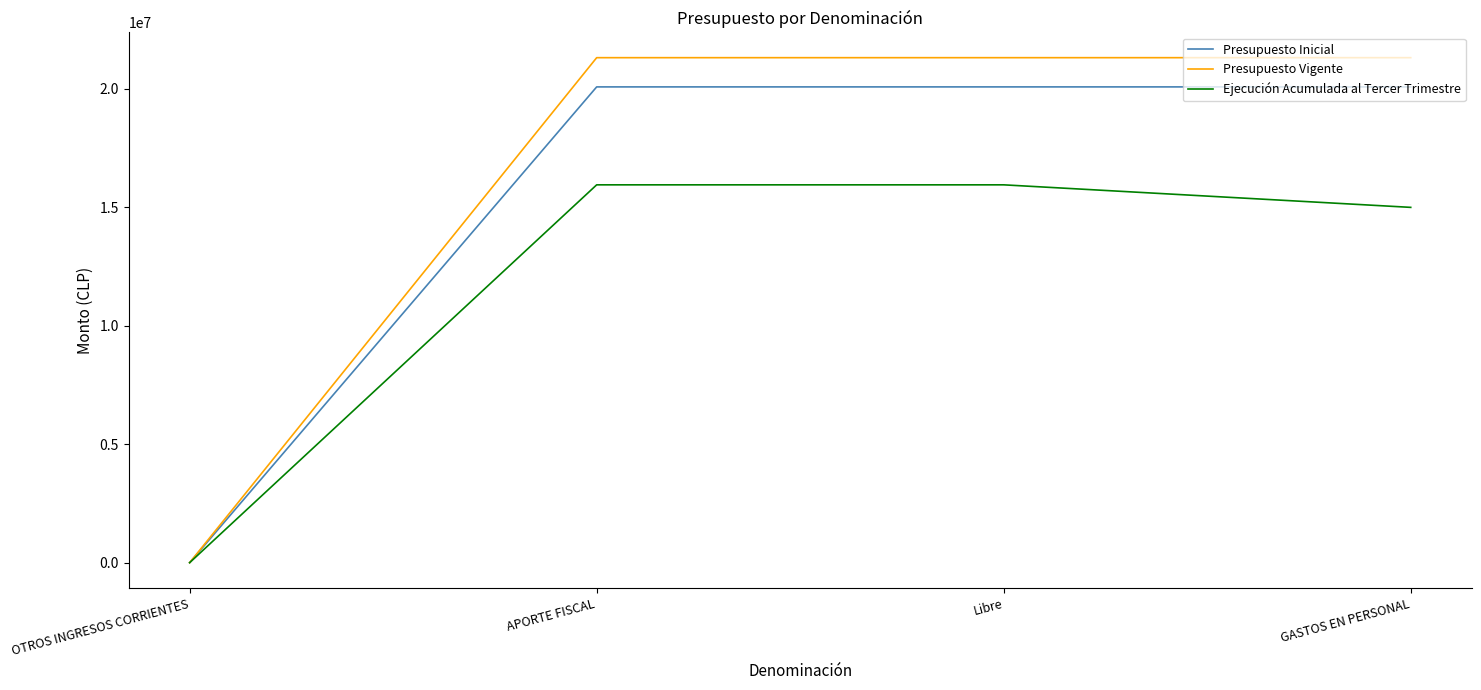

At which label is Ejecución Acumulada al Tercer Trimestre closest to 7976545?

GASTOS EN PERSONAL